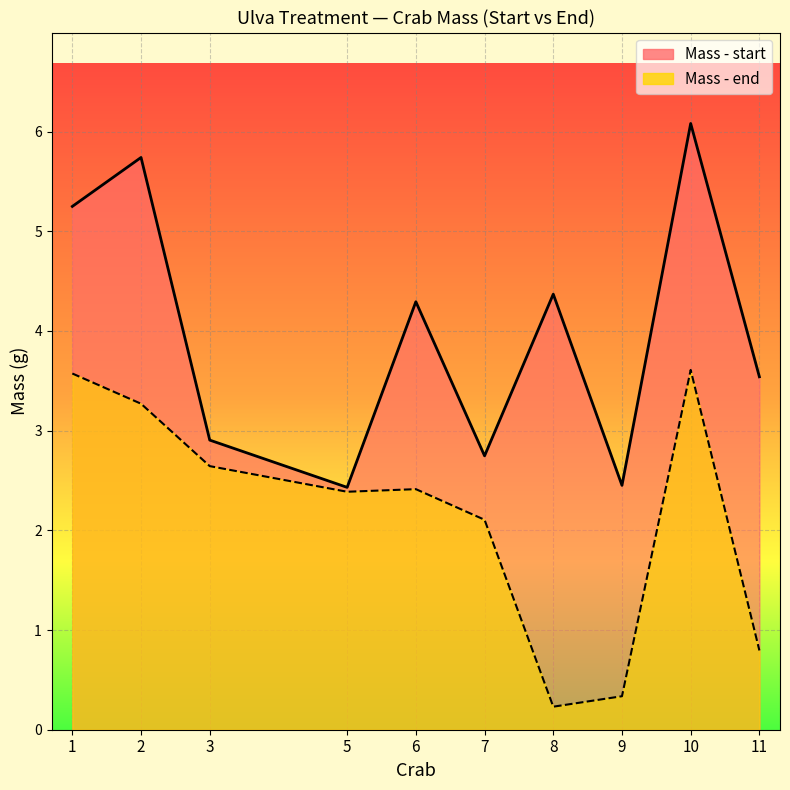

How many distinct data groups are displayed?

2